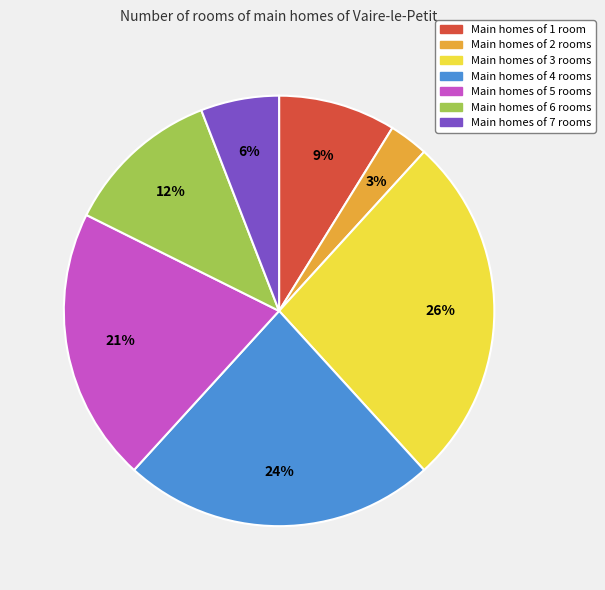

Between Main homes of 1 room and Main homes of 7 rooms, which is larger?

Main homes of 1 room